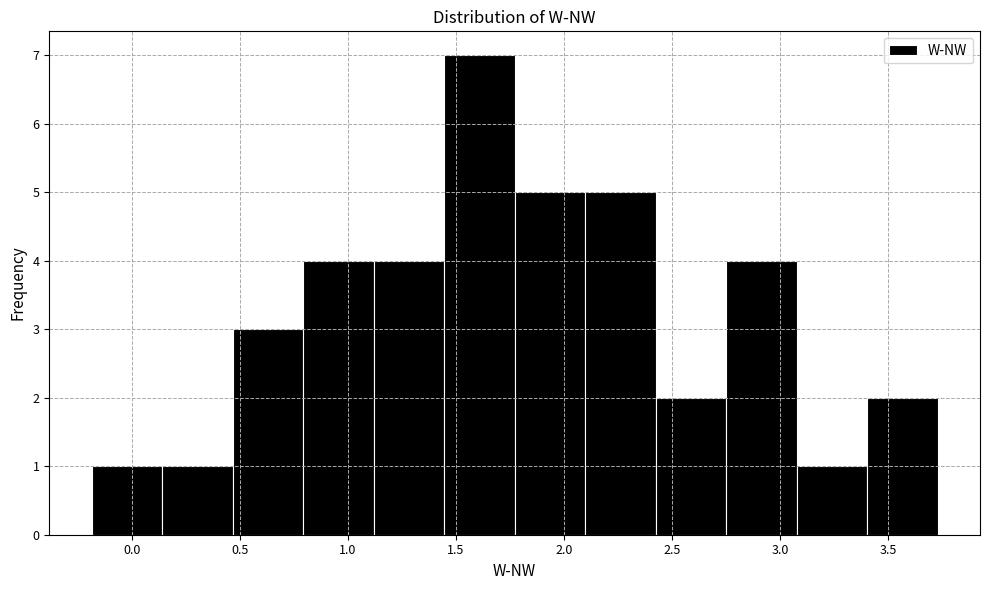

How tall is the bar that spans 1.10 to 1.45 on the x-axis? Neither the bar edges nor the heights are printed on the chart, so give them approximately, as read against the axes.

4